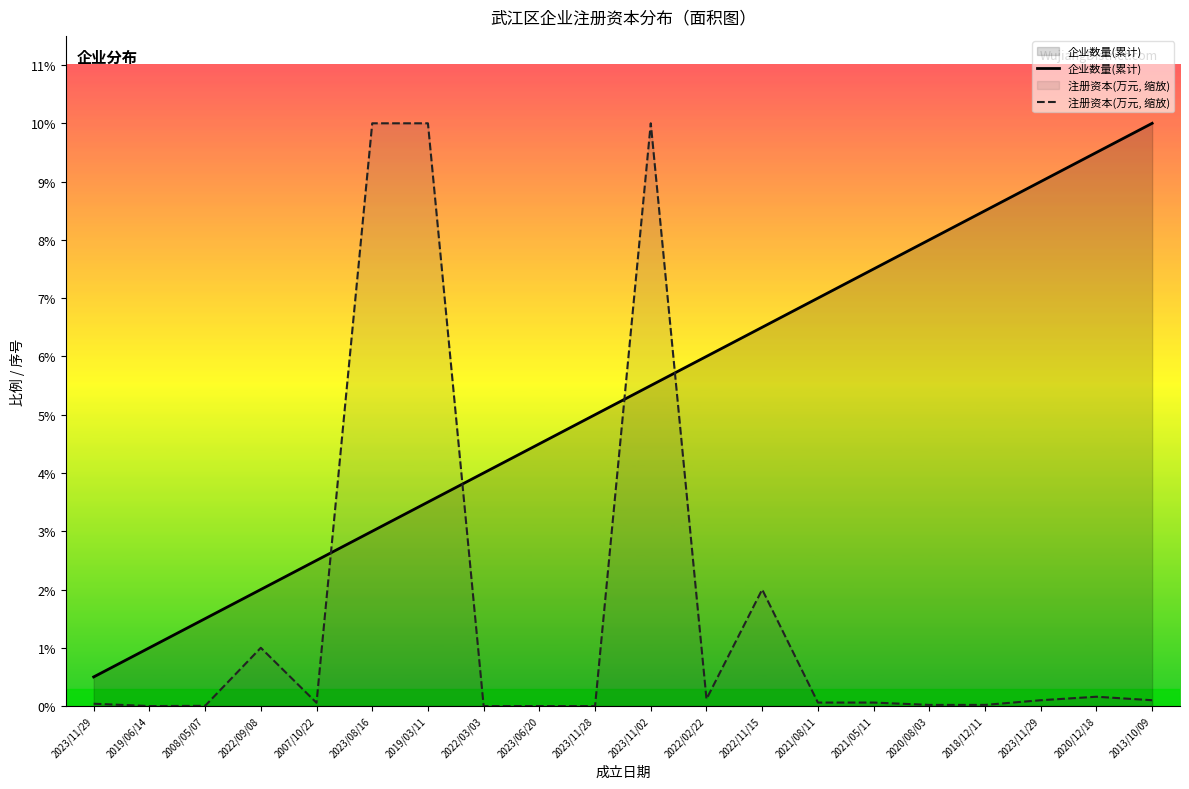

How many lines are shown in the chart?

2